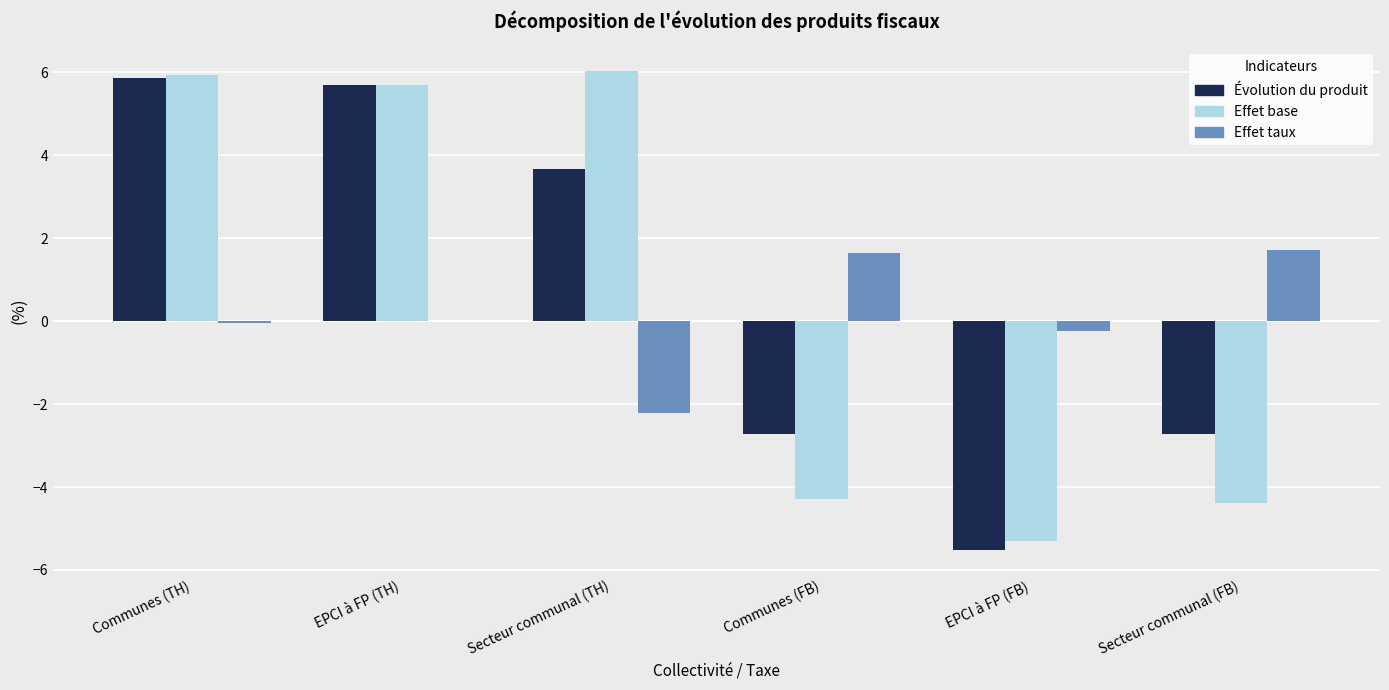

Between Secteur communal (TH) and EPCI à FP (FB), which series saw the biggest shift?

Effet base